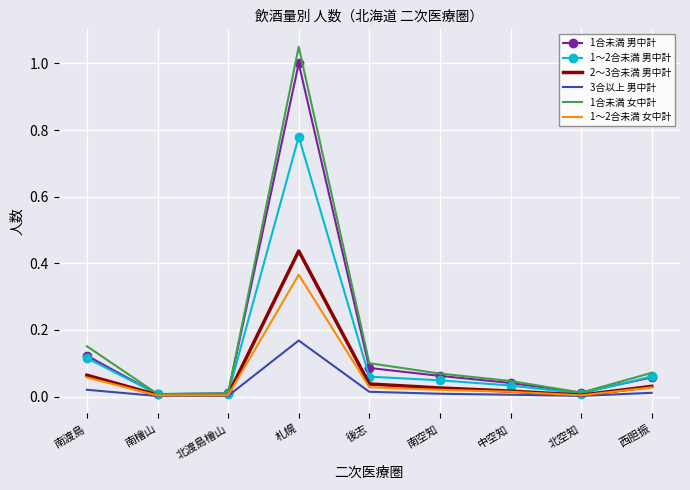

List the series in order of their peak value, lowest first.

3合以上 男中計, 1～2合未満 女中計, 2～3合未満 男中計, 1～2合未満 男中計, 1合未満 男中計, 1合未満 女中計